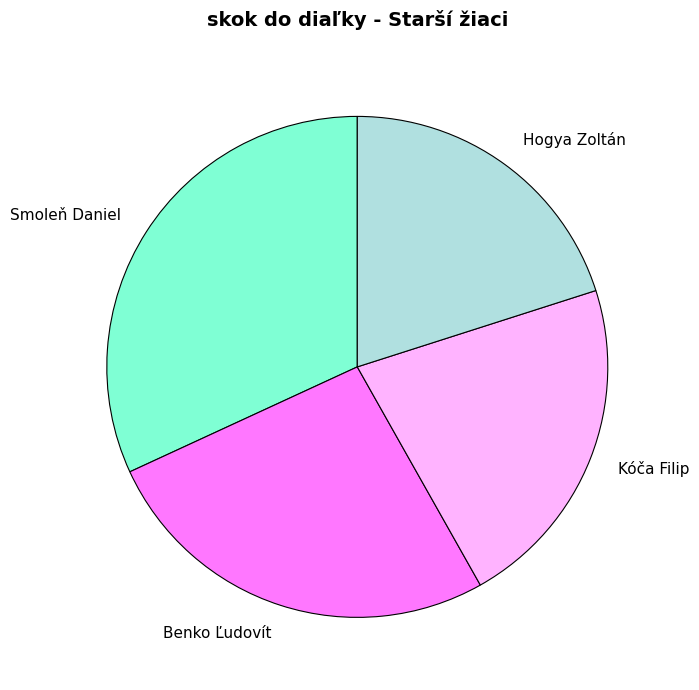

Between Benko Ľudovít and Smoleň Daniel, which is larger?

Smoleň Daniel